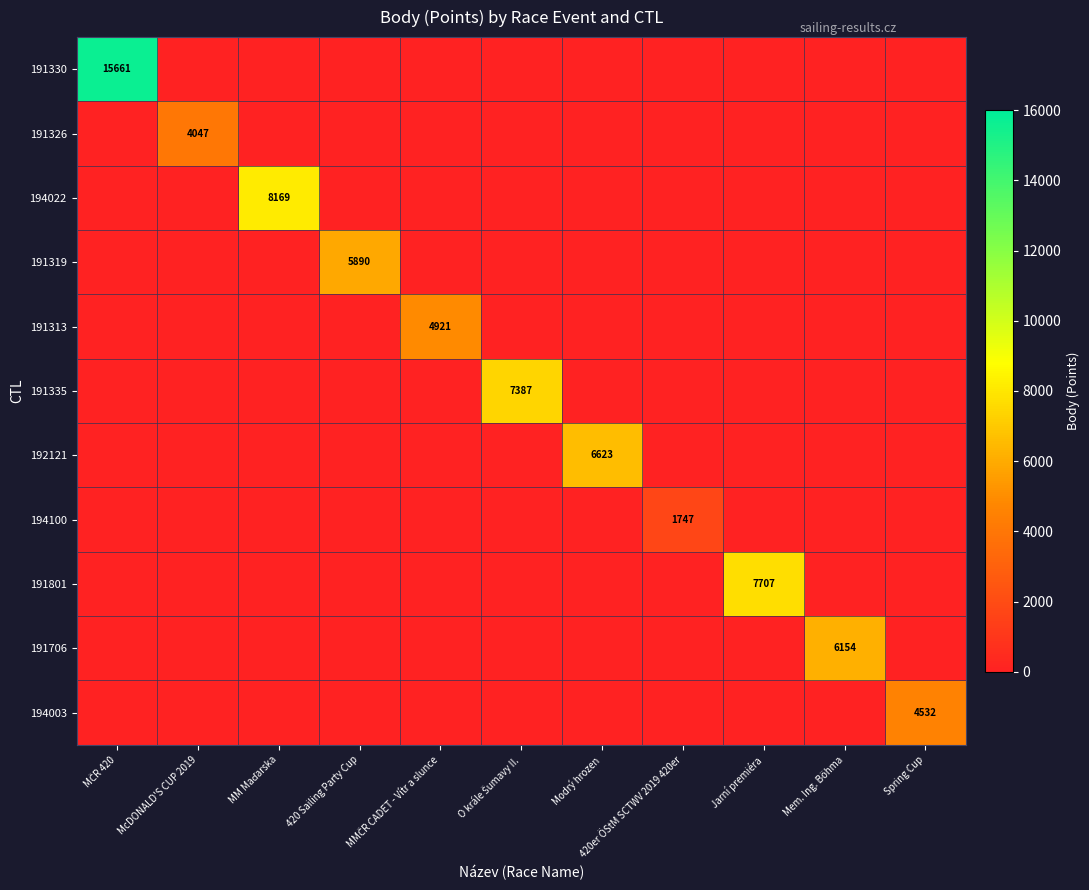

The value of 191801 at Jarní premiéra is 7707. True or false?

True